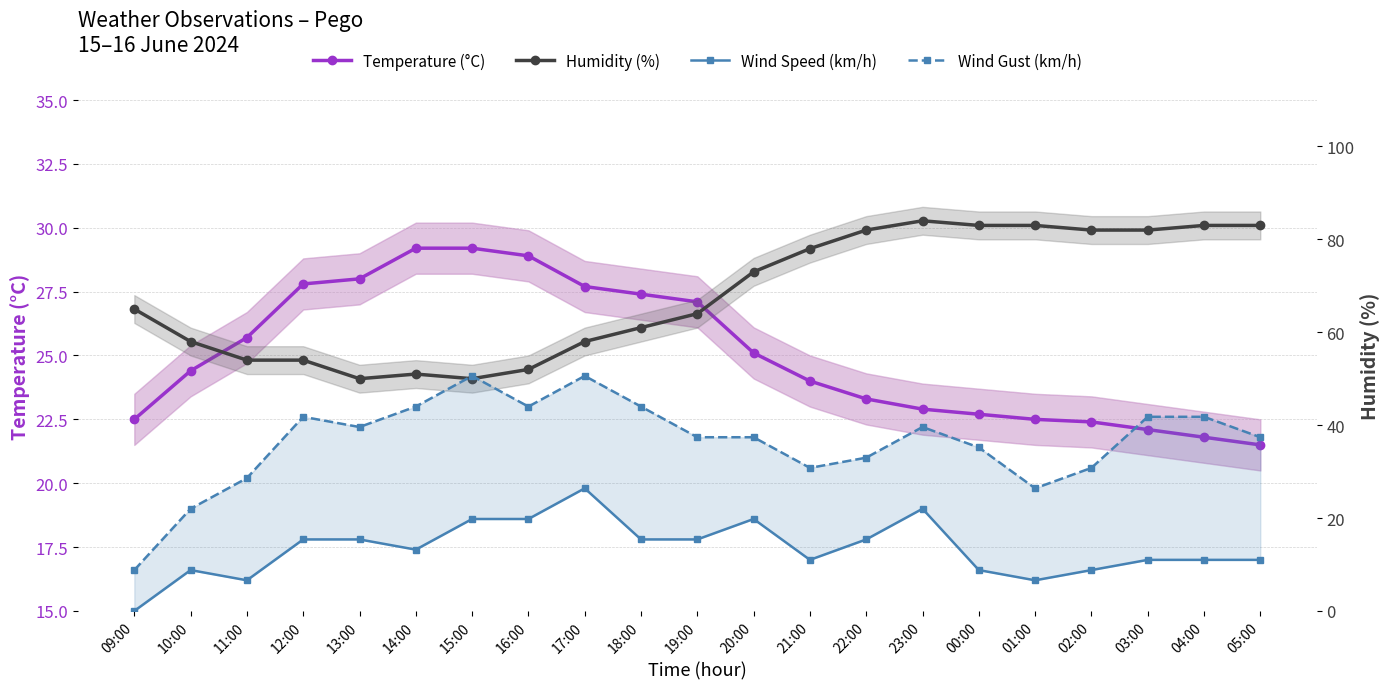

What is the lowest value of the Humidity (%) series?

50.0